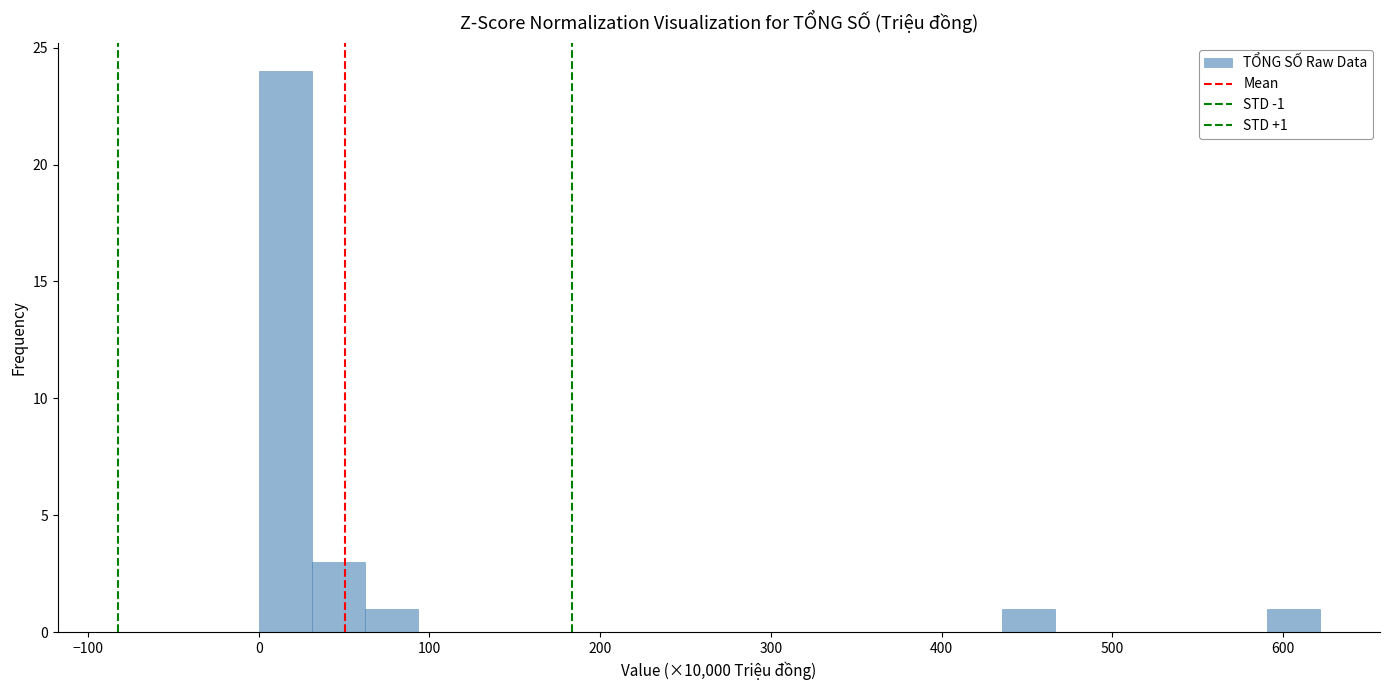

Read against the x-axis, roughly where is the centre of the tallest bar?

20